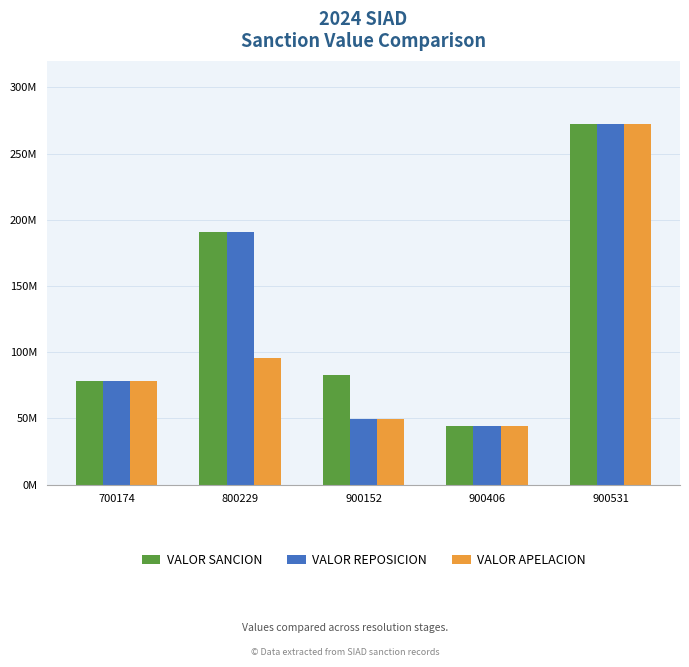

Are the bars grouped side by side (vs. stacked)?

Yes